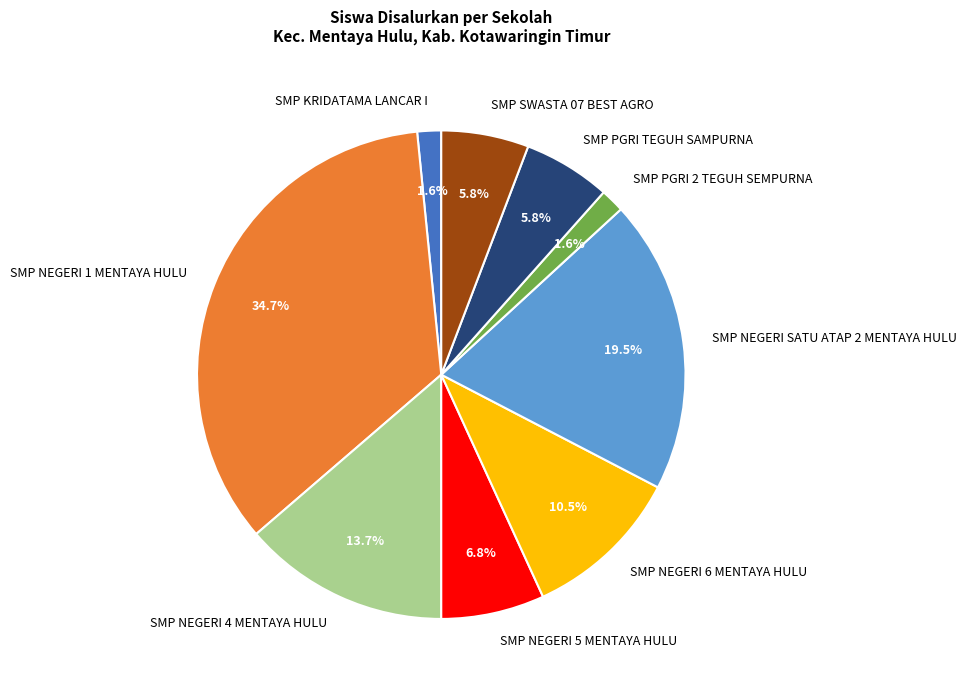

Count the number of slices in the pie.

9